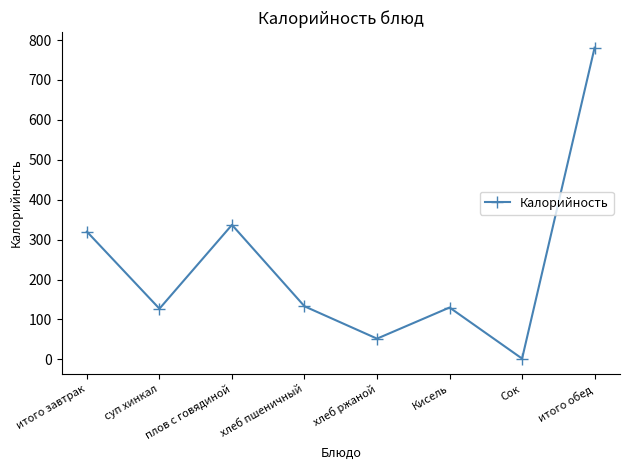

Approximately how many times larger is the value at итого завтрак compared to Кисель?

2.5